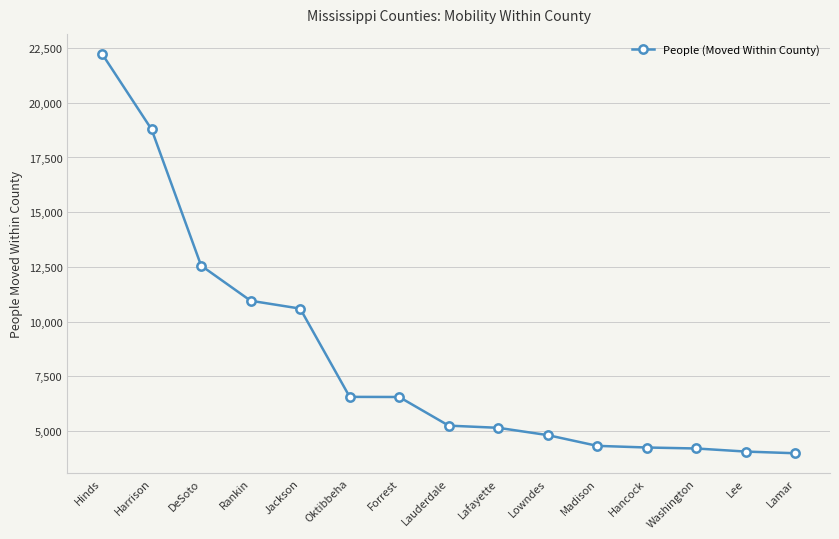

Count the number of categories in the chart.

15